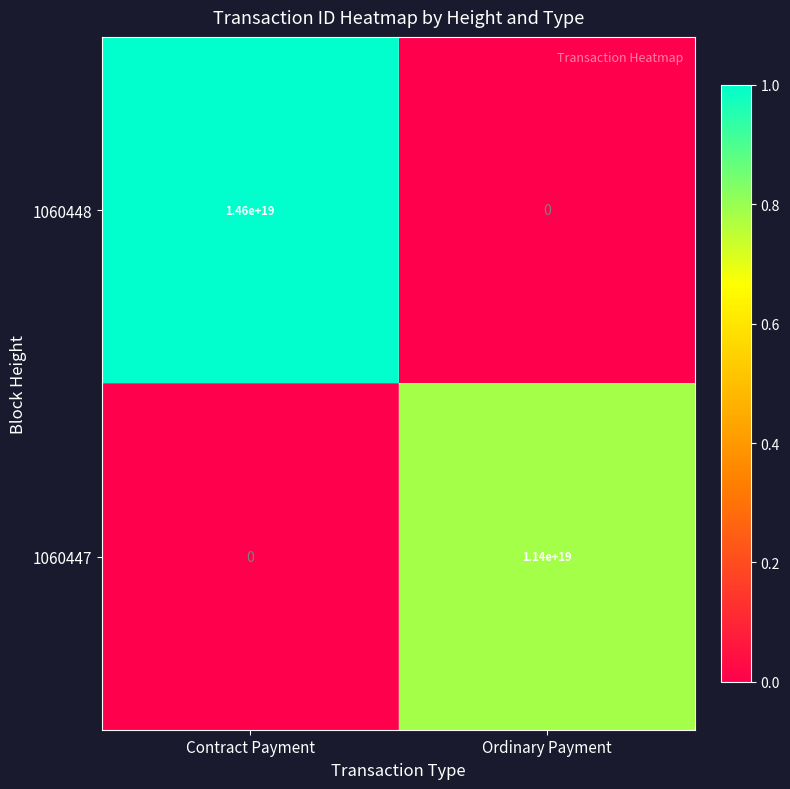

Which series changed the most between Contract Payment and Ordinary Payment?

1060448